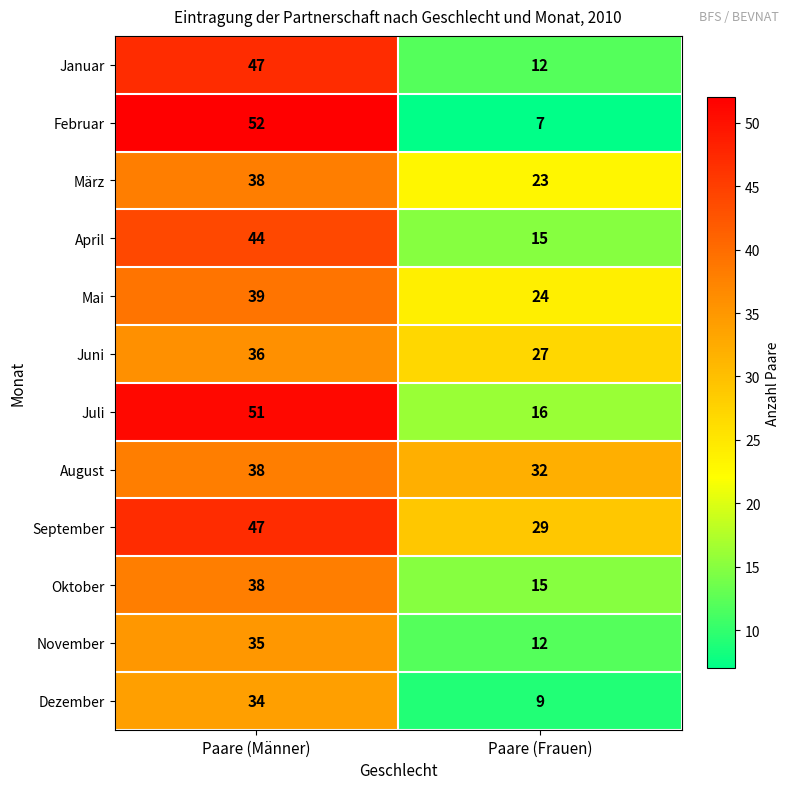

At which category does the chart reach its peak across all series?

Paare (Männer)